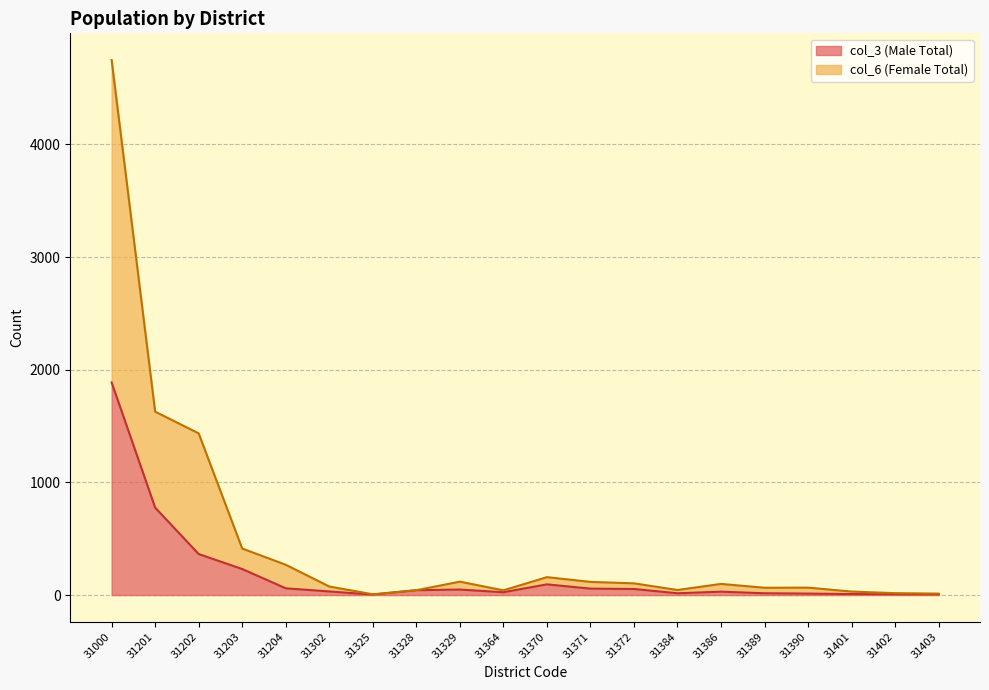

What is the difference between the highest and lowest values at 31370?

64